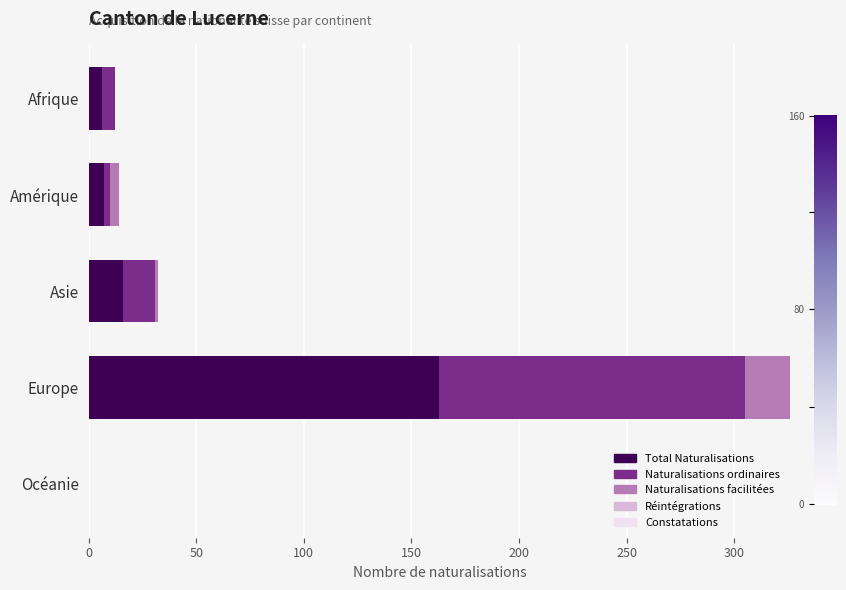

Is it true that Total Naturalisations equals 7 at Amérique?

True